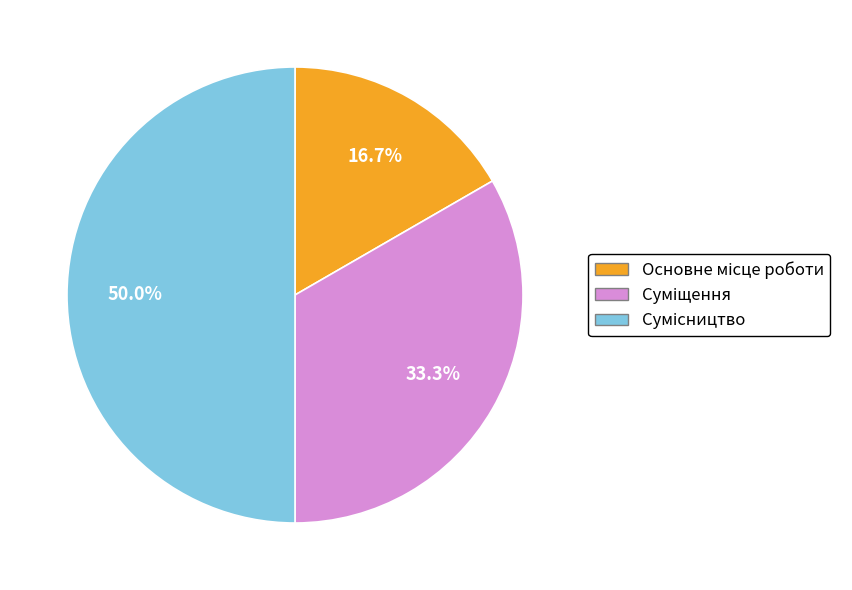

Is it true that Сумісництво is 43% of the pie?

False